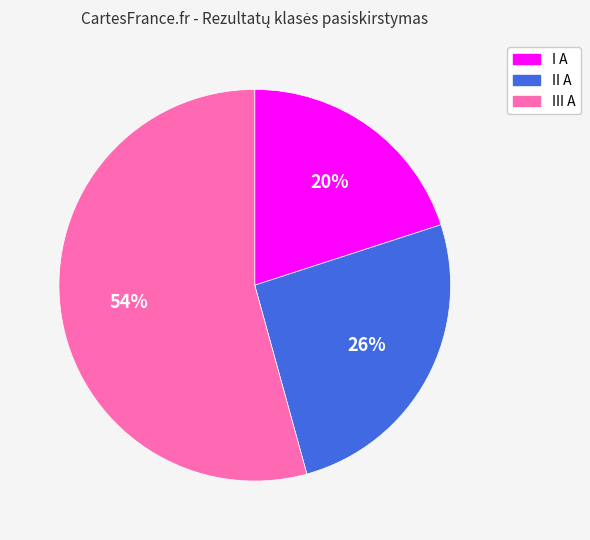

To the nearest percent, what is the difference between the largest and smallest slice percentages?

34%